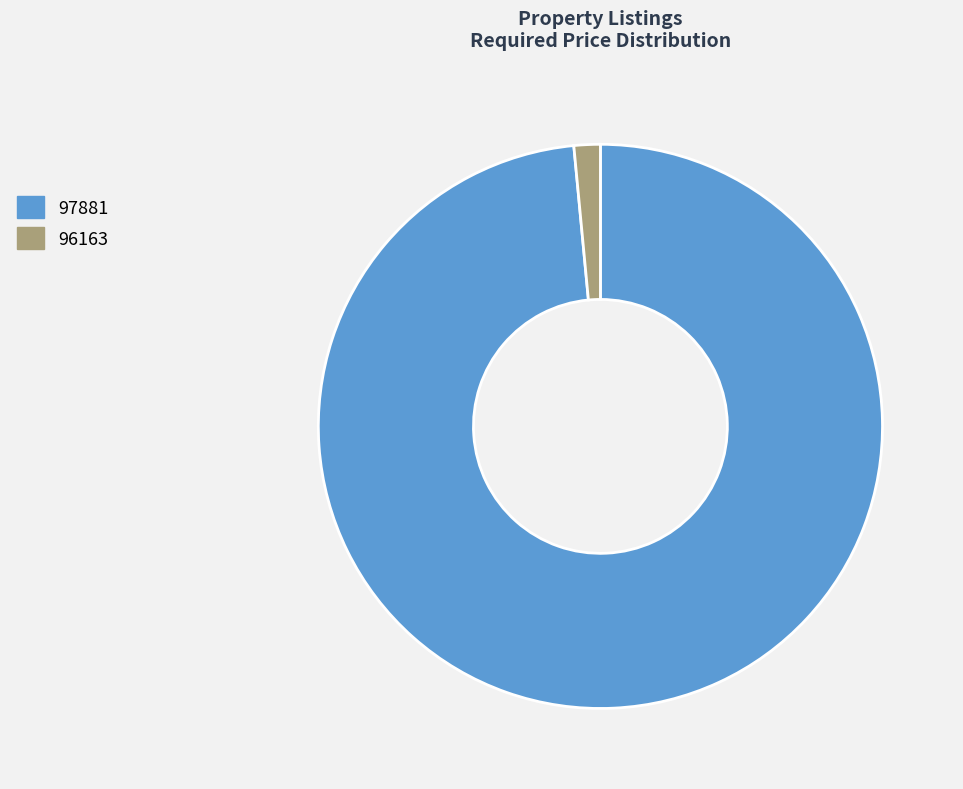

Which category has the smallest portion of the pie?

96163